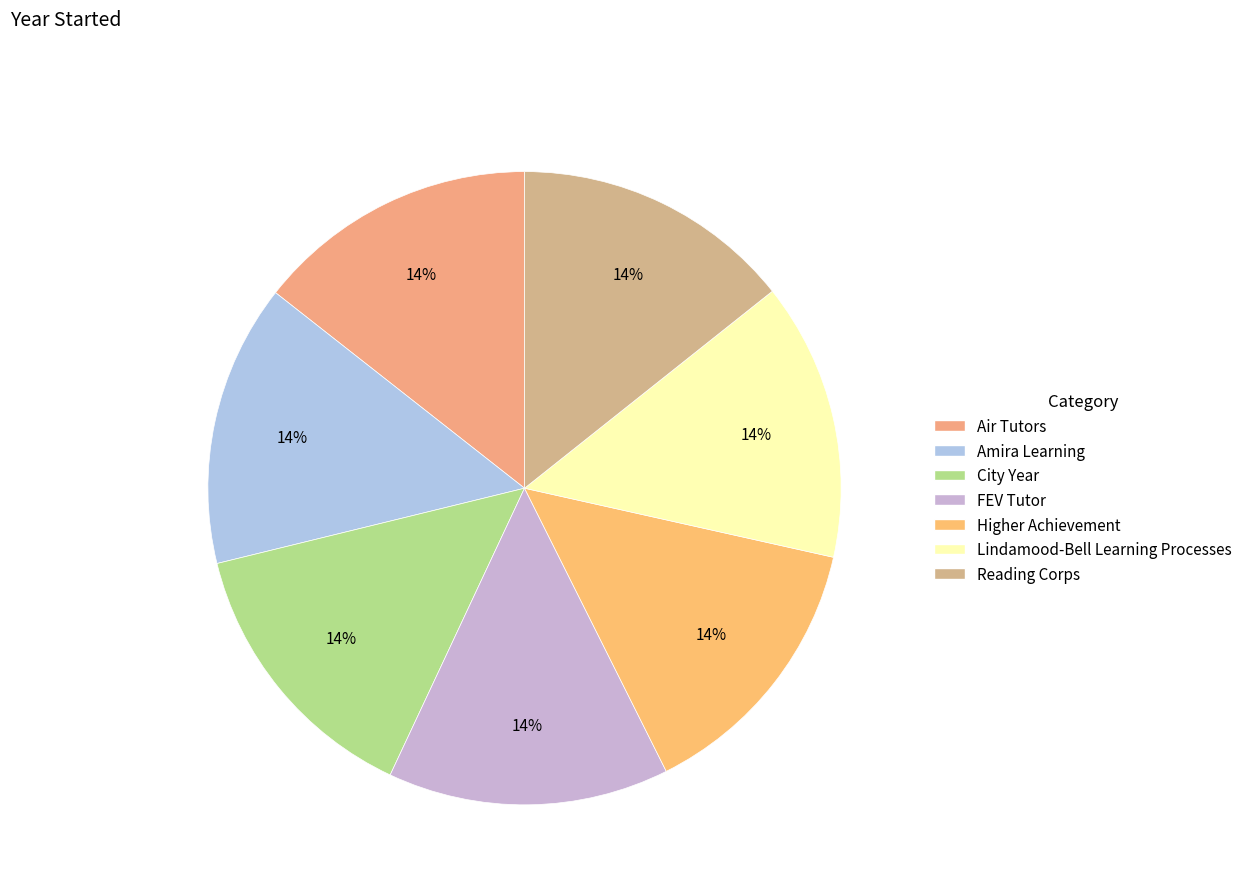

What is the change in value from Higher Achievement to Lindamood-Bell Learning Processes?

+11